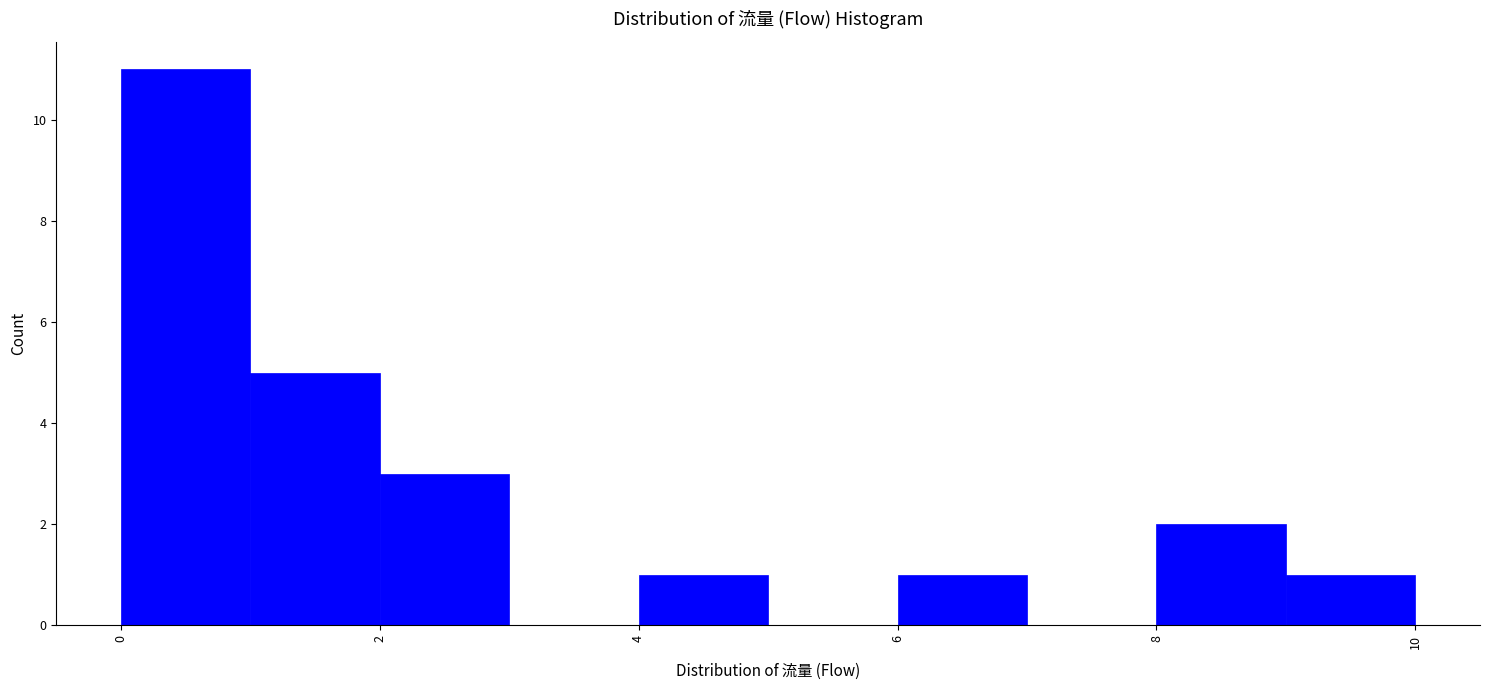

Which range on the x-axis has the tallest bar?

0 to 1